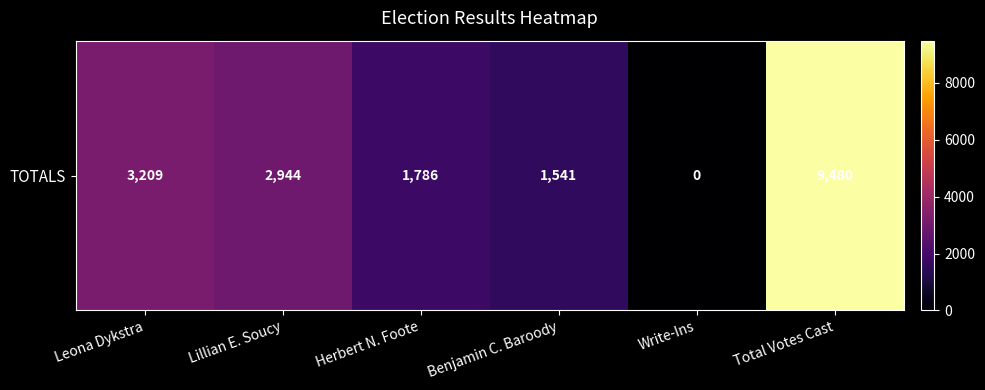

At which category does the chart reach its peak across all series?

Total Votes Cast